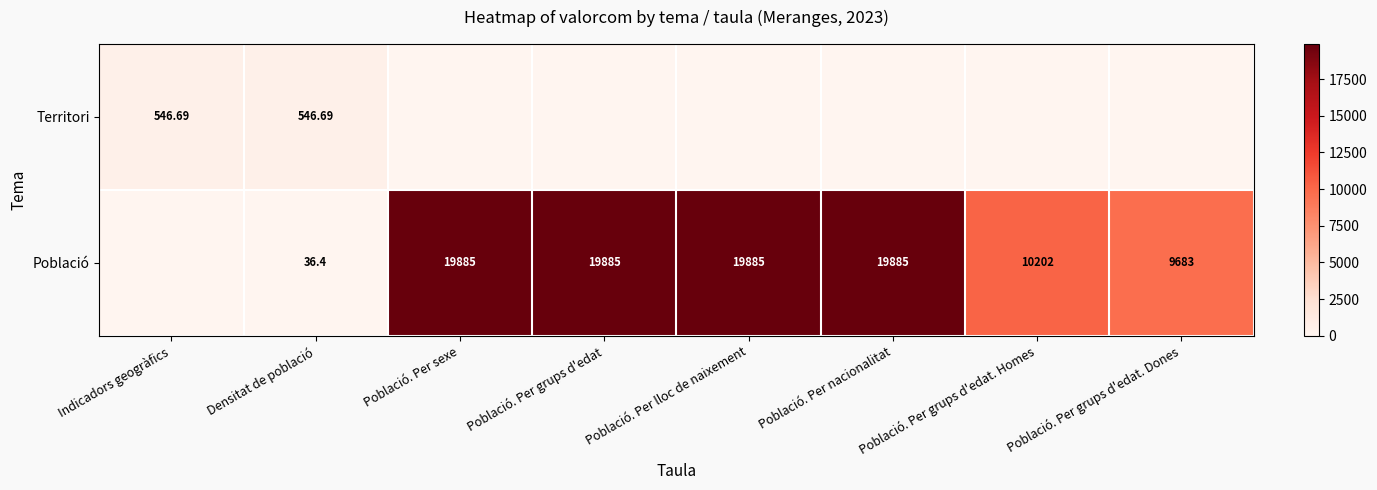

At which category does the chart reach its peak across all series?

Població. Per sexe